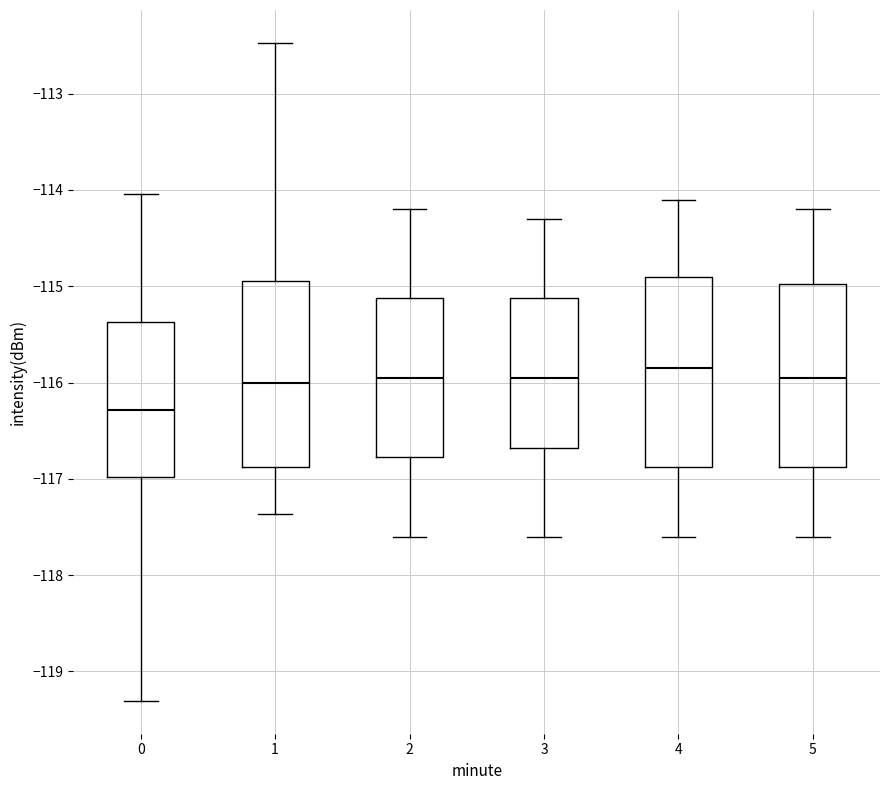

Which box has the lowest median line?

0